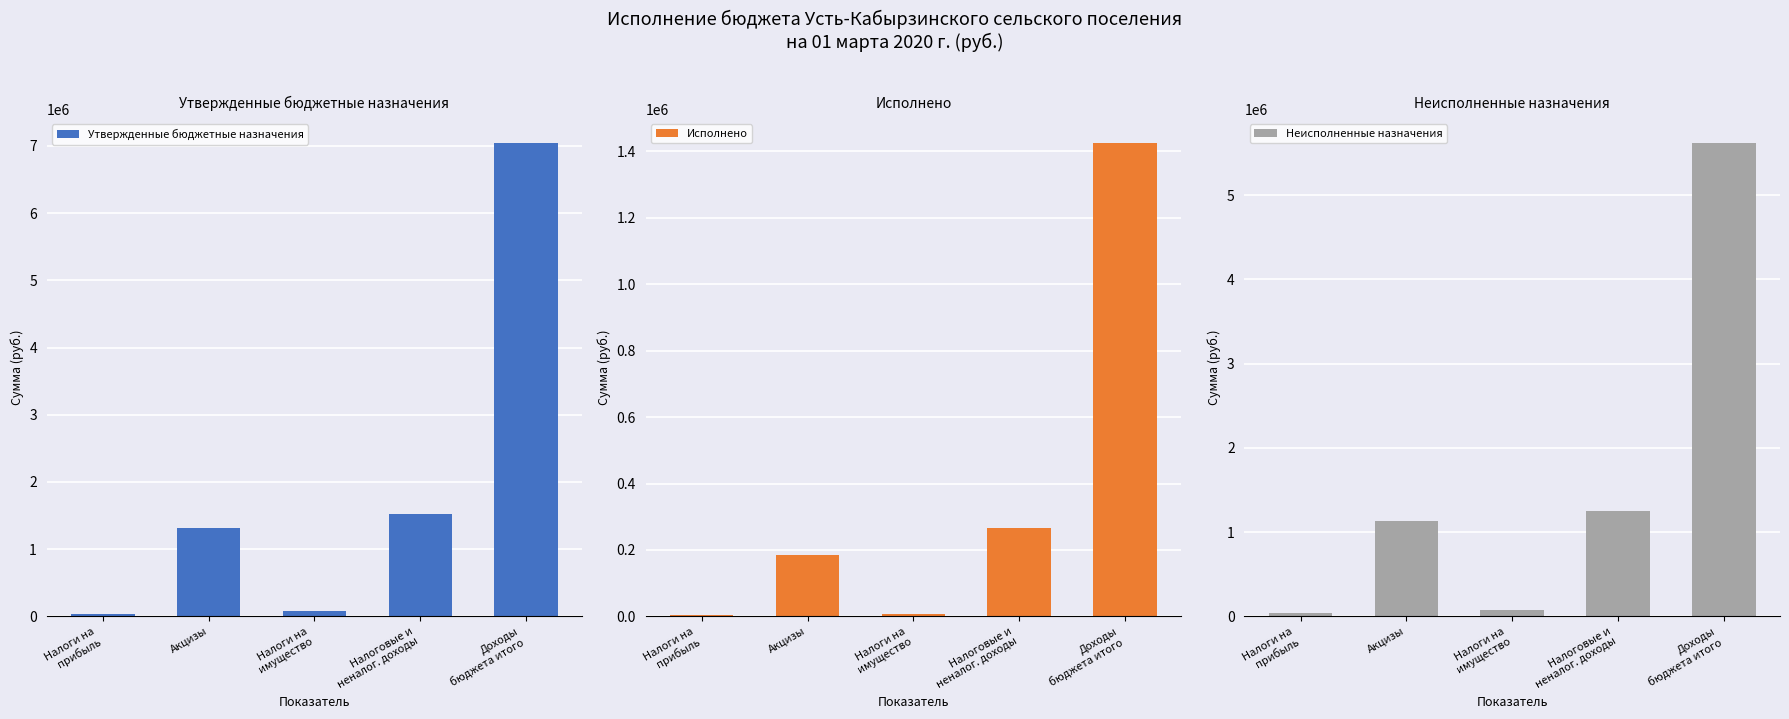

What is the lowest value of the Исполнено series?

4644.0